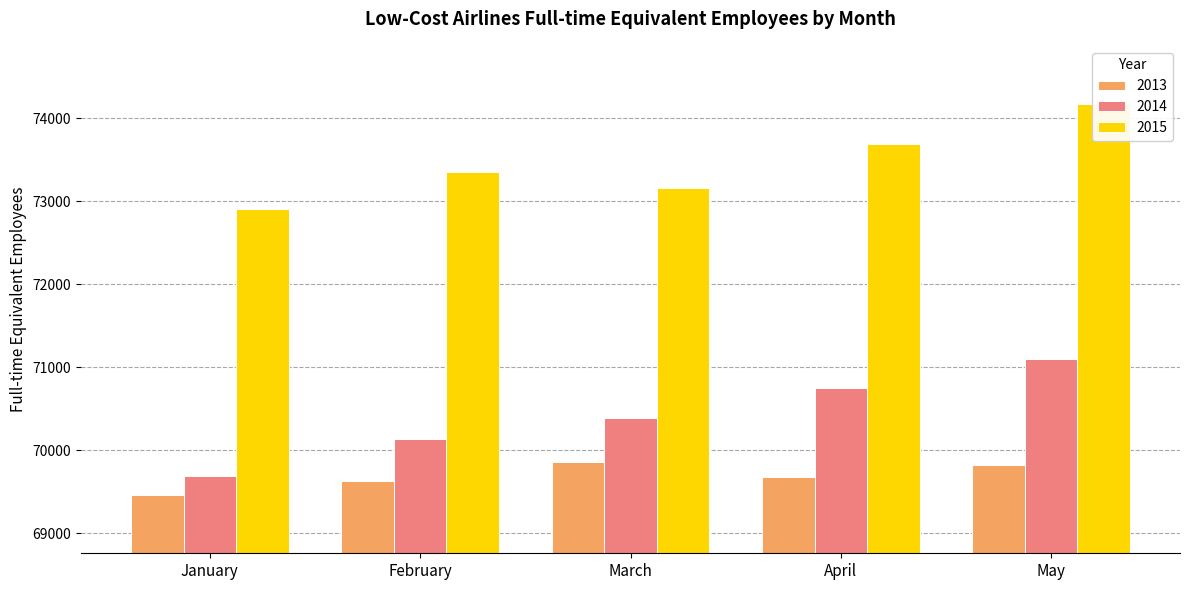

Reading left to right, transcribe all the data shown in this chart.

2013: 69465	69630	69854	69677	69818
2014: 69693	70135	70384	70751	71095
2015: 72909	73351	73163	73695	74167